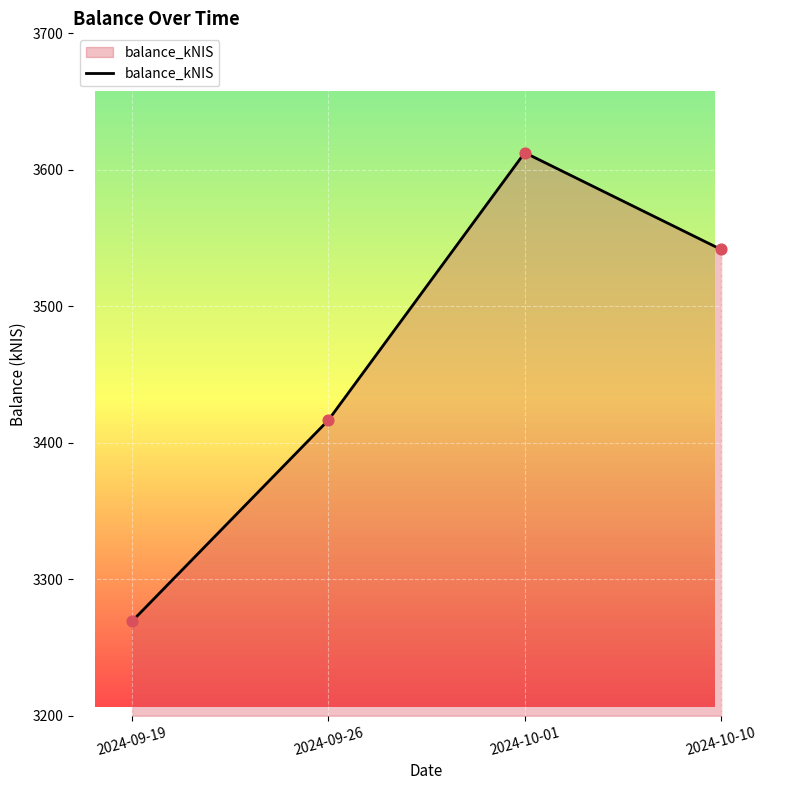

Between 2024-10-01 and 2024-10-10, which is larger?

2024-10-01